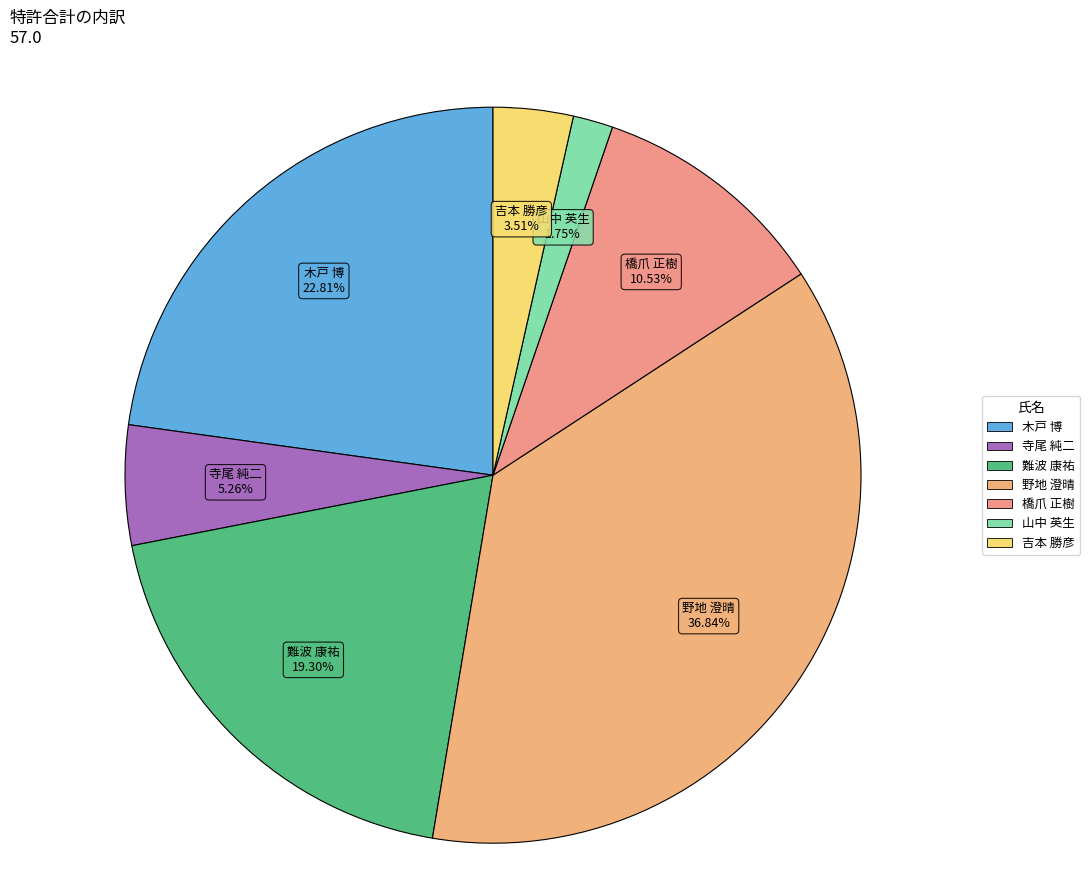

Count the number of slices in the pie.

7